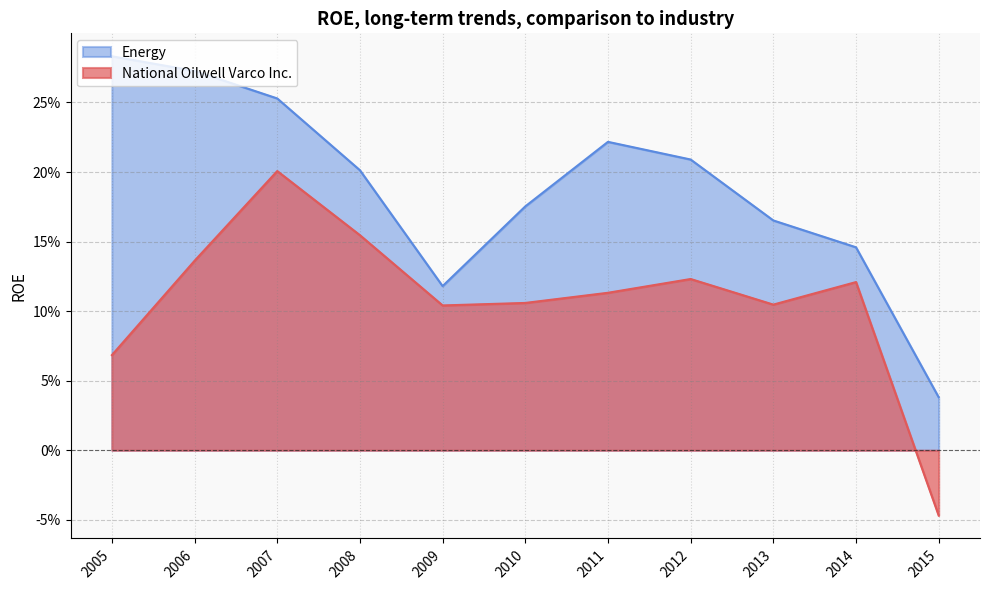

True or false: National Oilwell Varco Inc. and Energy intersect in this chart.

False